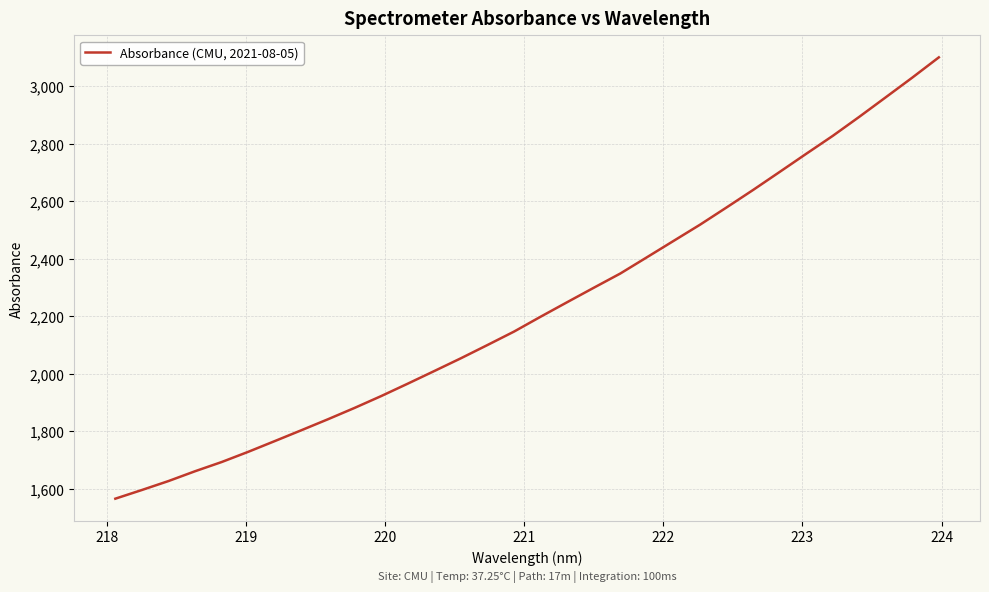

What is the greatest value displayed?

3100.2